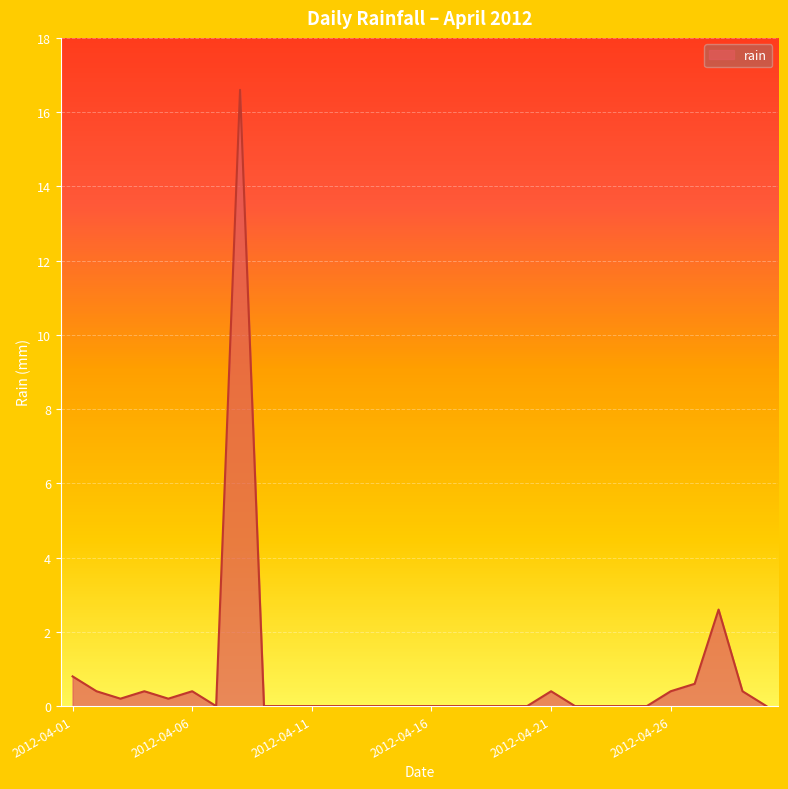

What is the maximum value shown in the chart?

16.6